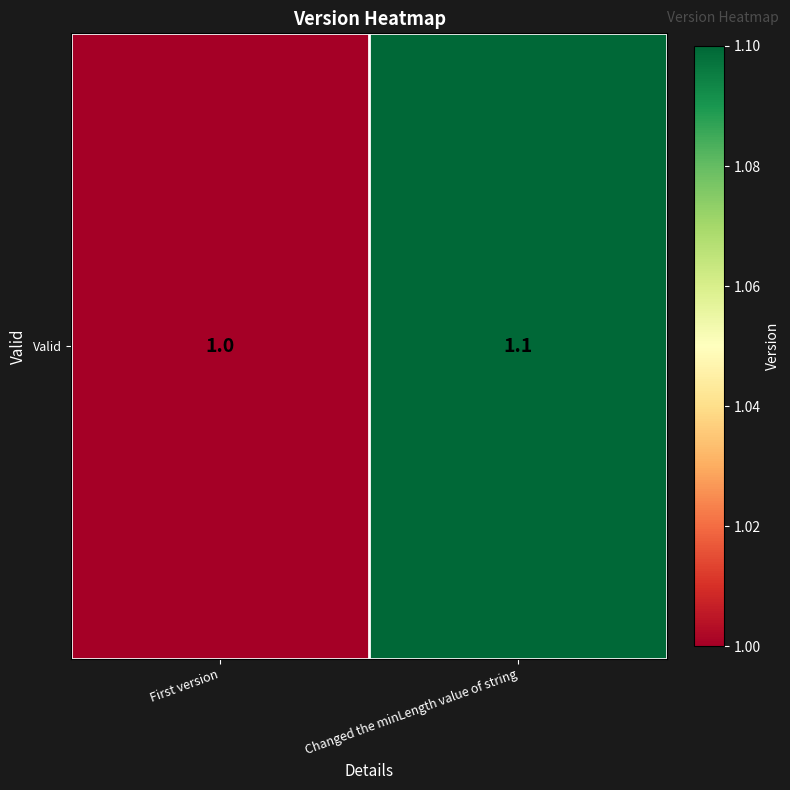

Rank the categories by value from lowest to highest.

First version, Changed the minLength value of string